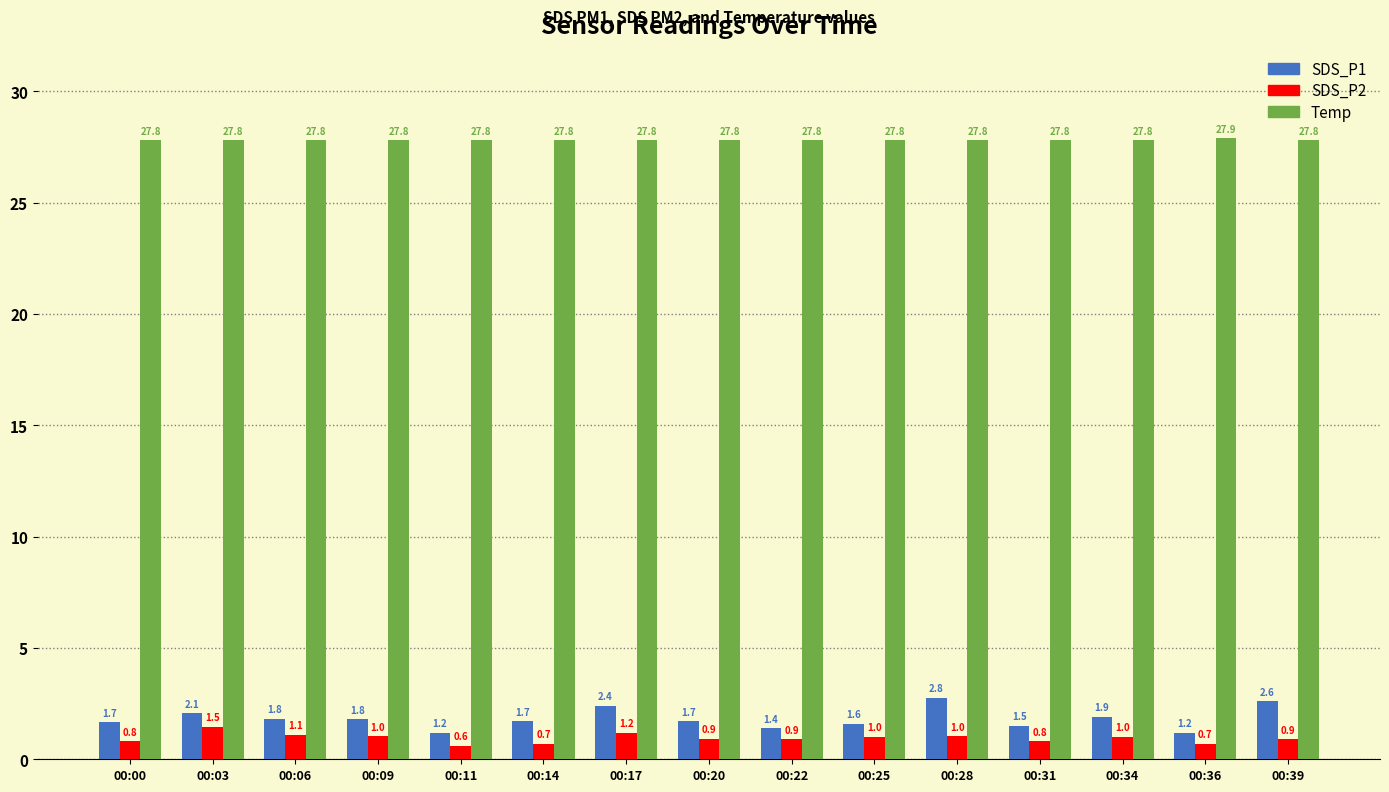

How many categories are shown in the chart?

15